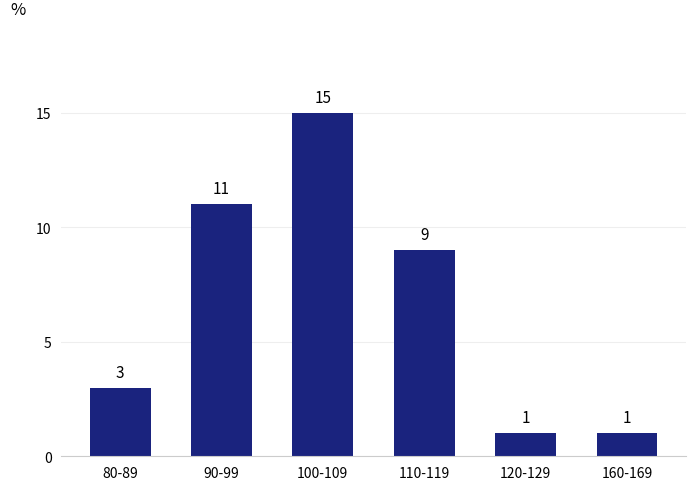

How many bars are there in total?

6